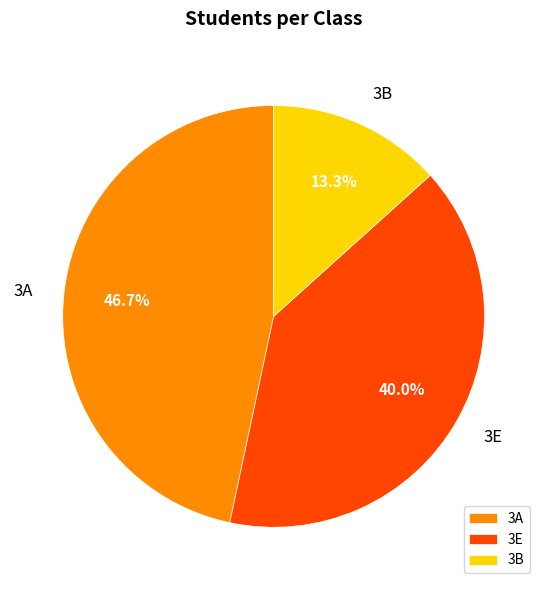

To the nearest percent, what is the difference between the 3A and 3B slice percentages?

33%